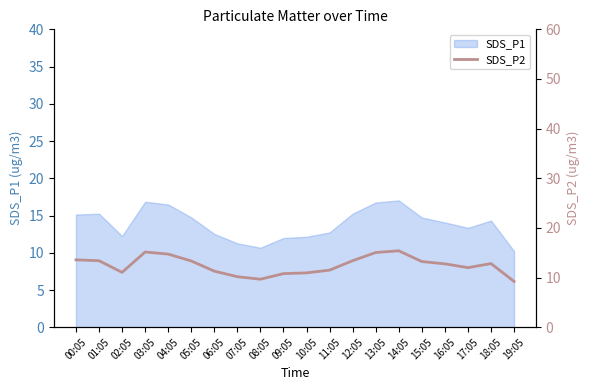

What is the label of the 18th point from the left?

17:05